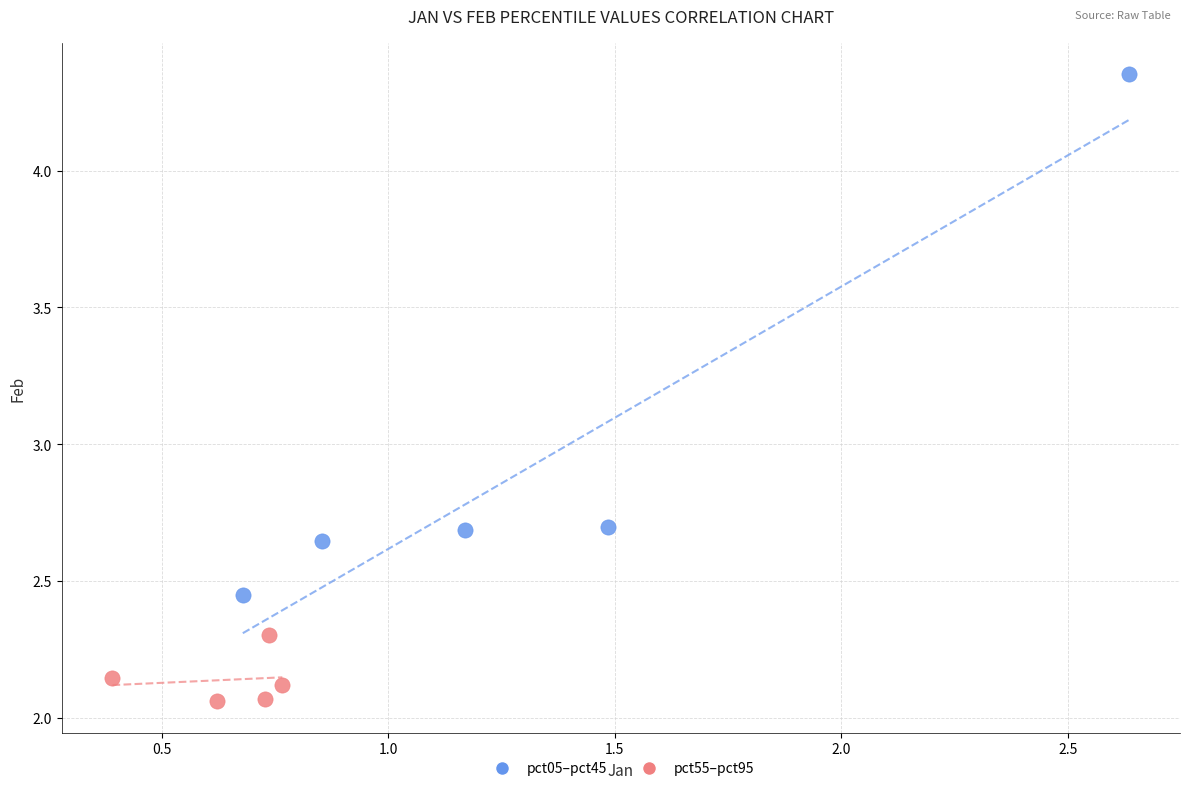

Which series reaches the minimum Y coordinate?

pct55–pct95